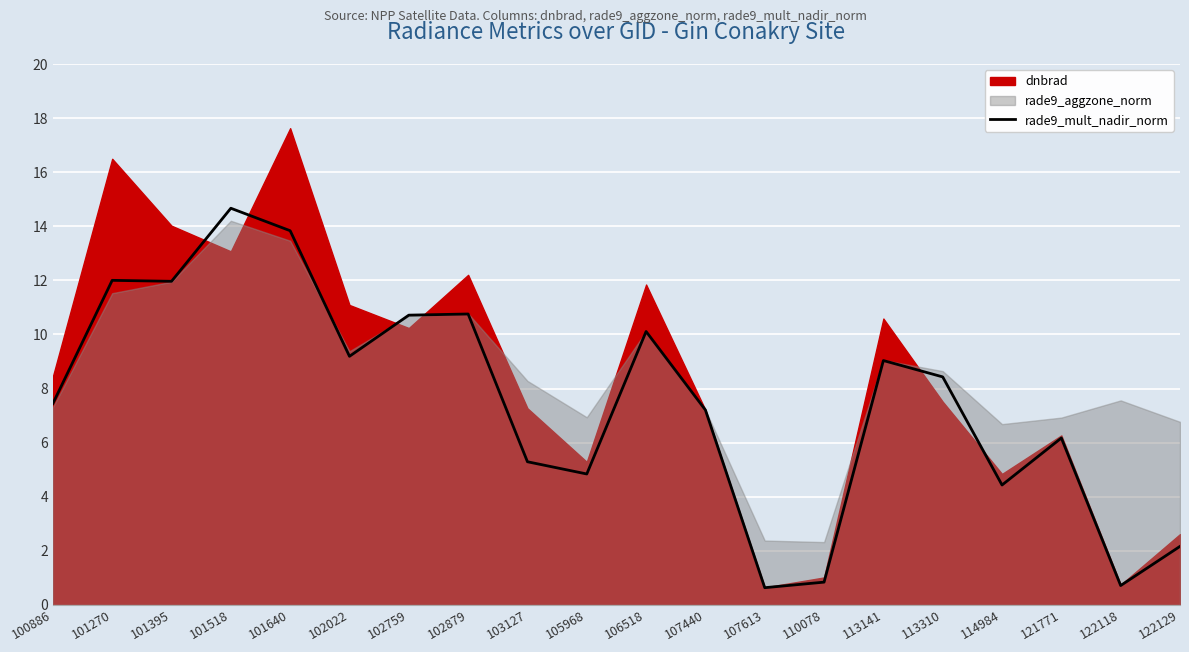

The value at 122129 is 2.2. True or false?

True